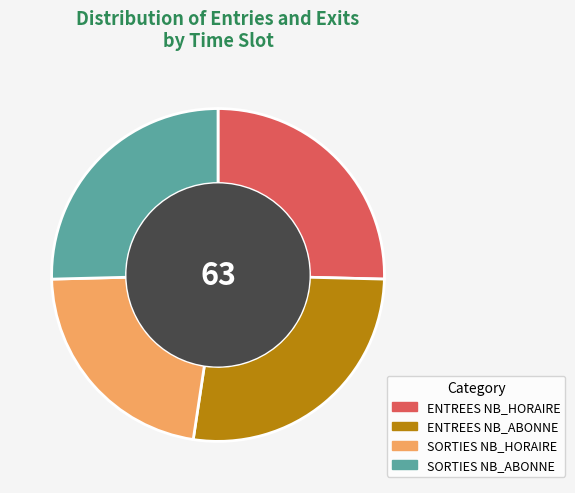

Does ENTREES NB_ABONNE account for over 50% of the chart?

No